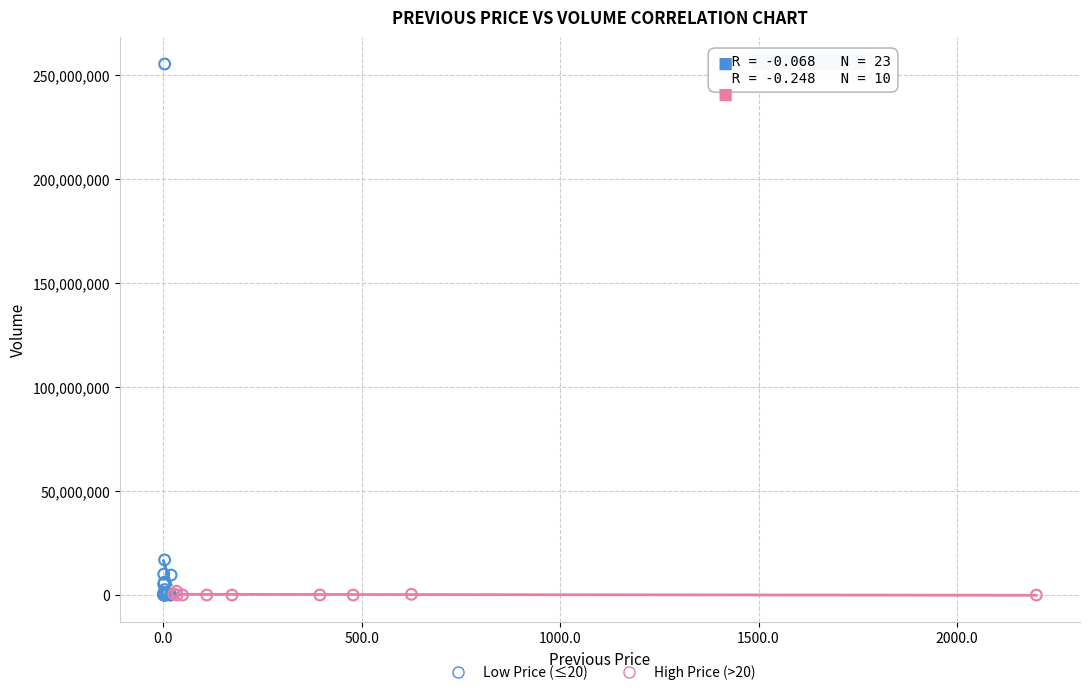

What are all the series names shown in the legend?

Low Price (≤20), High Price (>20)